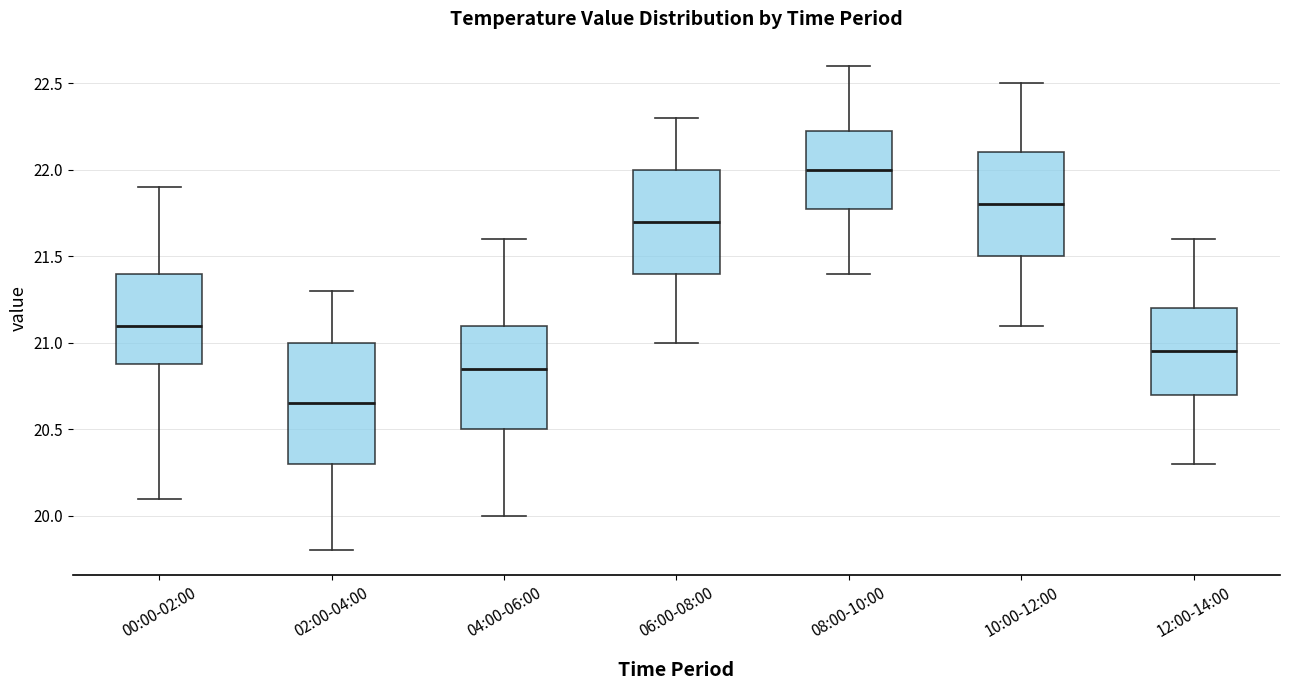

Reading left to right, transcribe this box plot: for each box, give where its median line is, the range the box spans, and where its two whiskers end, as read against the y-axis. The values are not printed on the chart, so give them approximately, as read against the axis.

00:00-02:00: median 21.10, box 20.90 to 21.40, whiskers 20.10 to 21.90
02:00-04:00: median 20.65, box 20.30 to 21.00, whiskers 19.80 to 21.30
04:00-06:00: median 20.85, box 20.50 to 21.10, whiskers 20.00 to 21.60
06:00-08:00: median 21.70, box 21.40 to 22.00, whiskers 21.00 to 22.30
08:00-10:00: median 22.00, box 21.80 to 22.25, whiskers 21.40 to 22.60
10:00-12:00: median 21.80, box 21.50 to 22.10, whiskers 21.10 to 22.50
12:00-14:00: median 20.95, box 20.70 to 21.20, whiskers 20.30 to 21.60